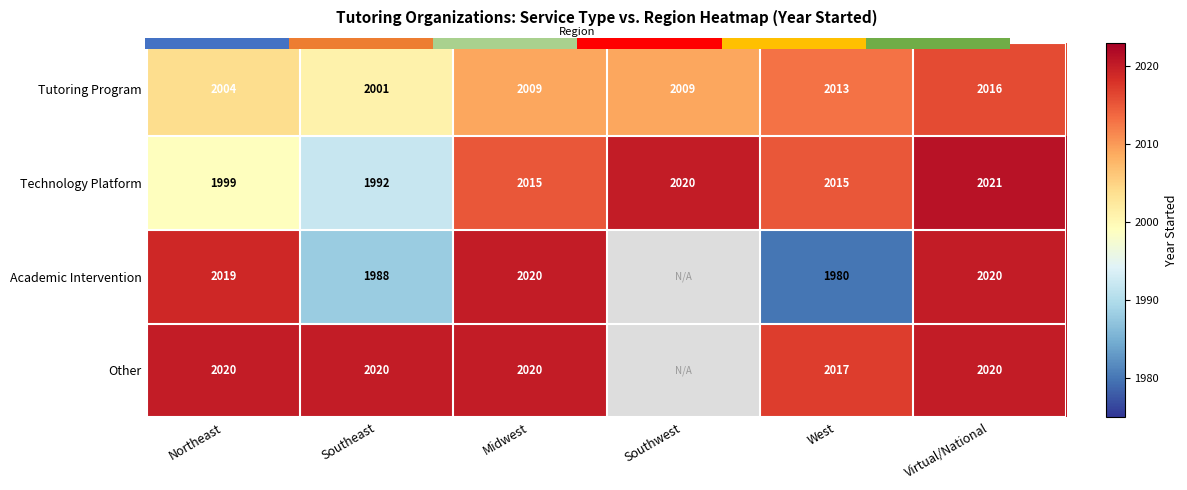

Which series has the largest total across all categories?

Technology Platform